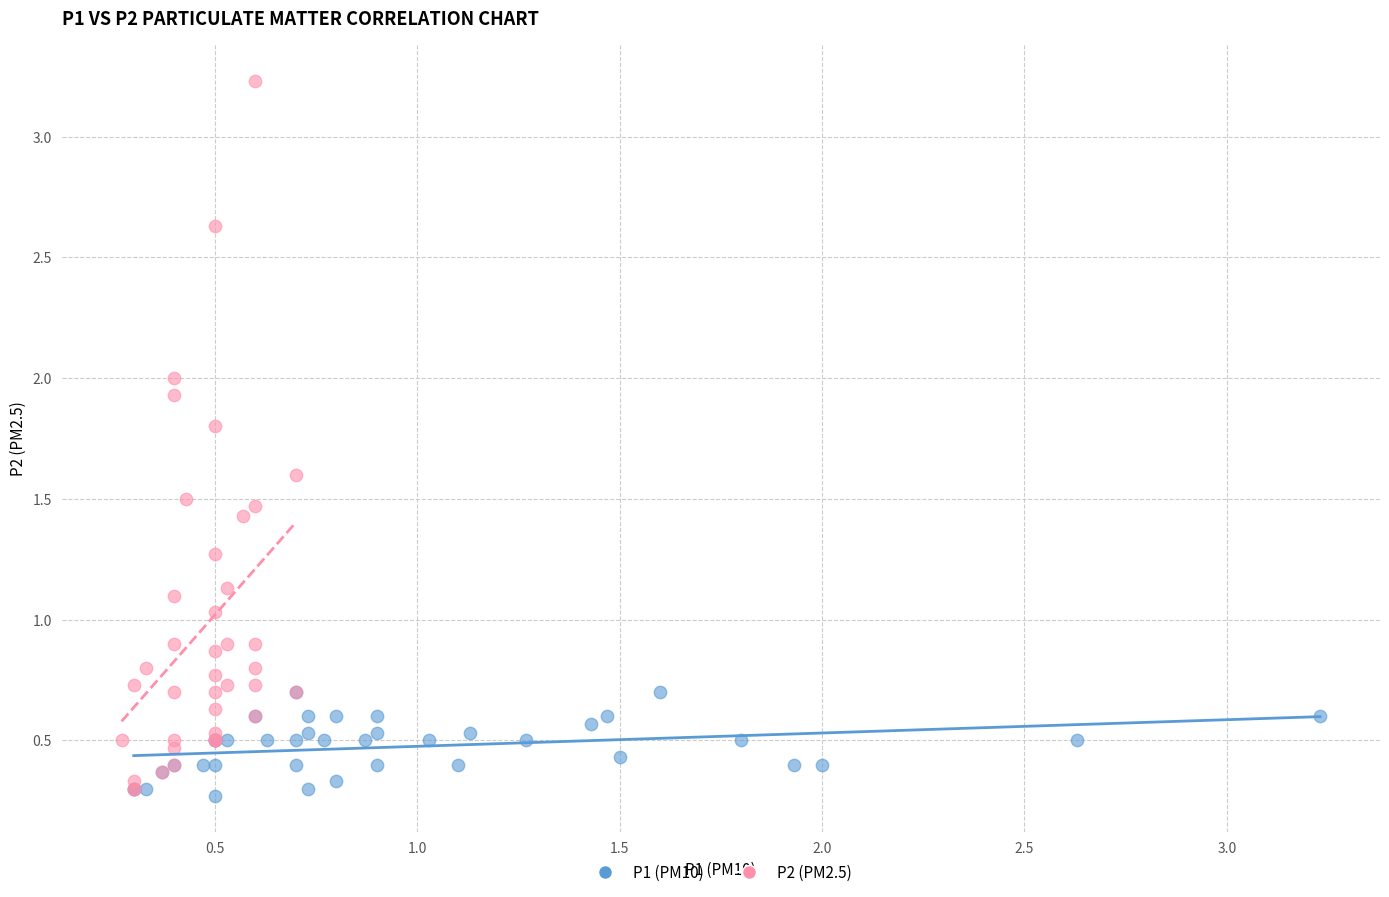

Which series reaches the maximum Y coordinate?

P2 (PM2.5)